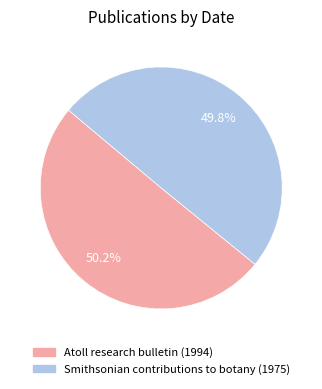

The Smithsonian contributions to botany (1975) slice represents 50% of the pie. True or false?

True